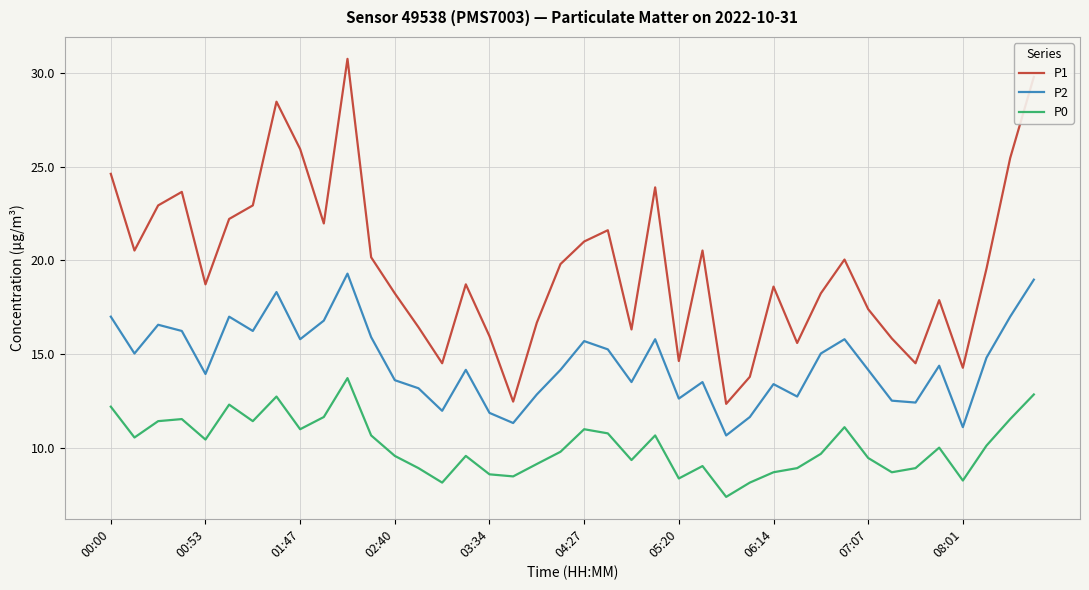

What are all the series names shown in the legend?

P1, P2, P0